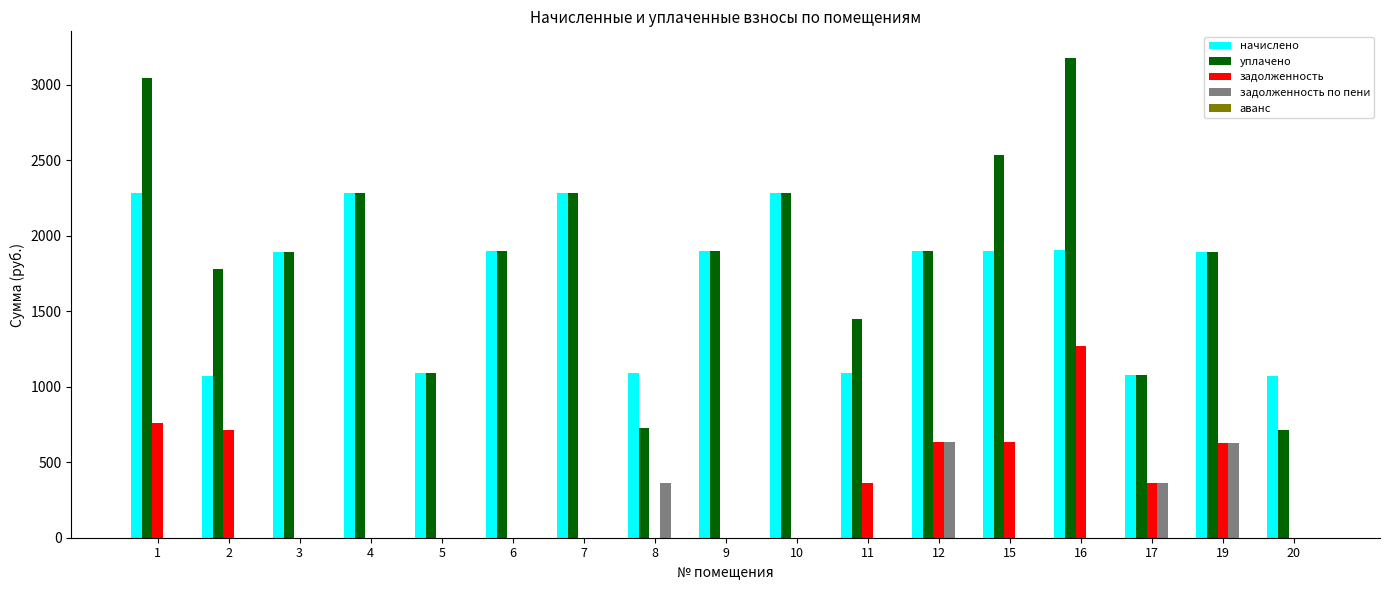

What is the value of the уплачено bar at the 7th from the left?

2282.2